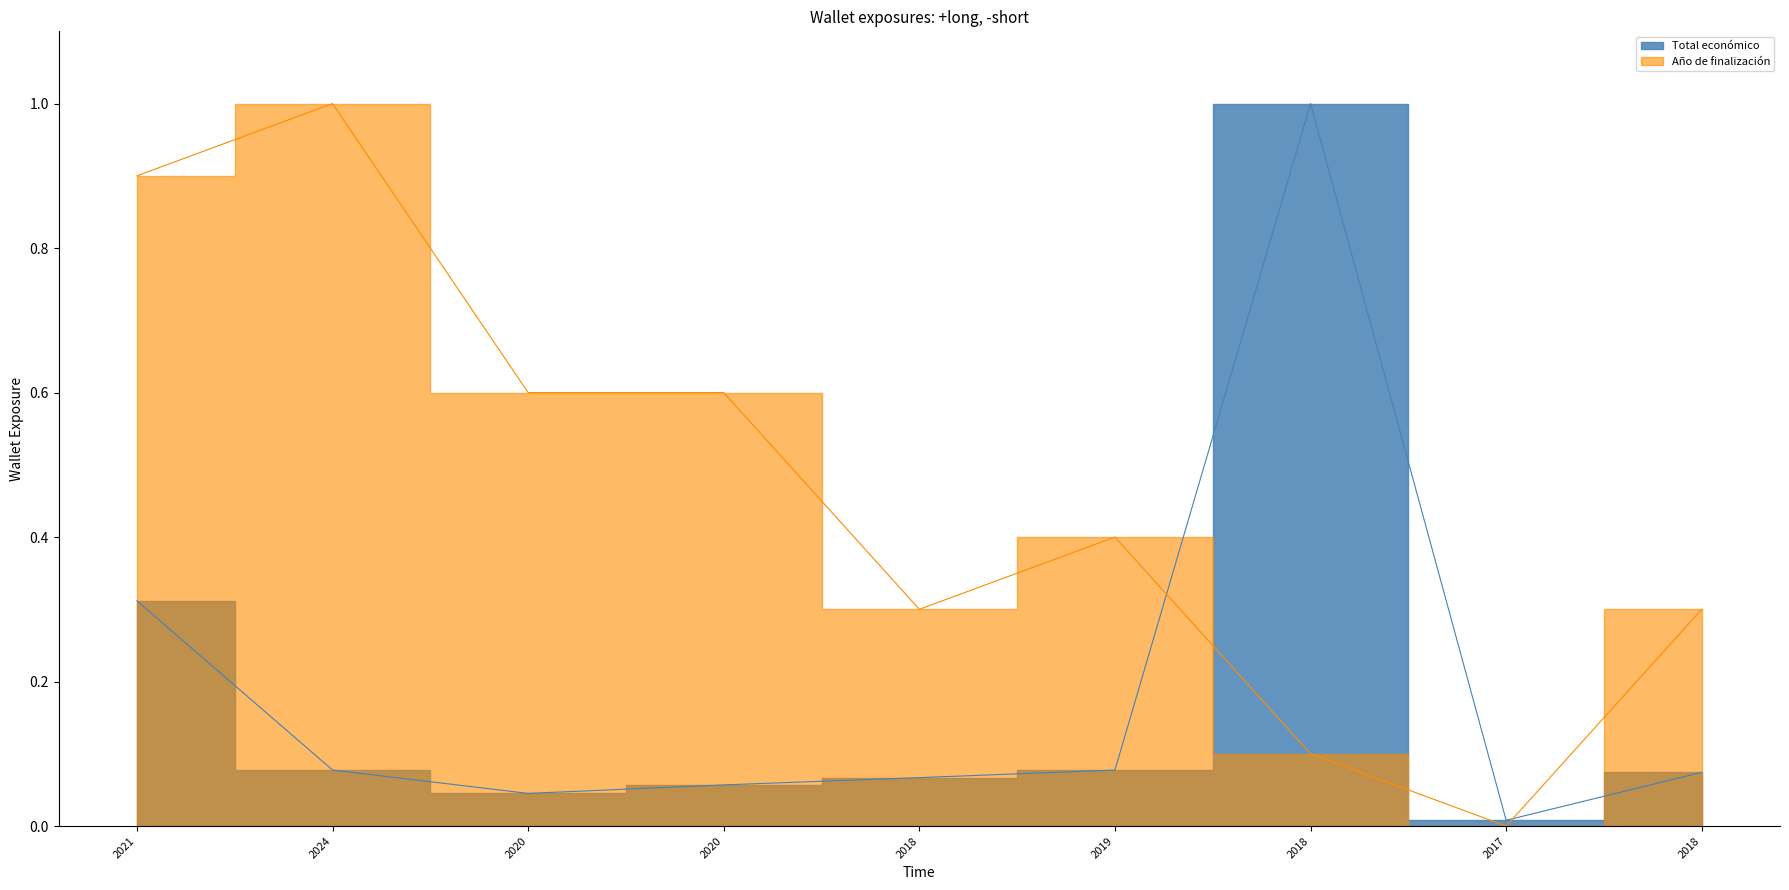

True or false: Año de finalización and Total económico intersect in this chart.

True